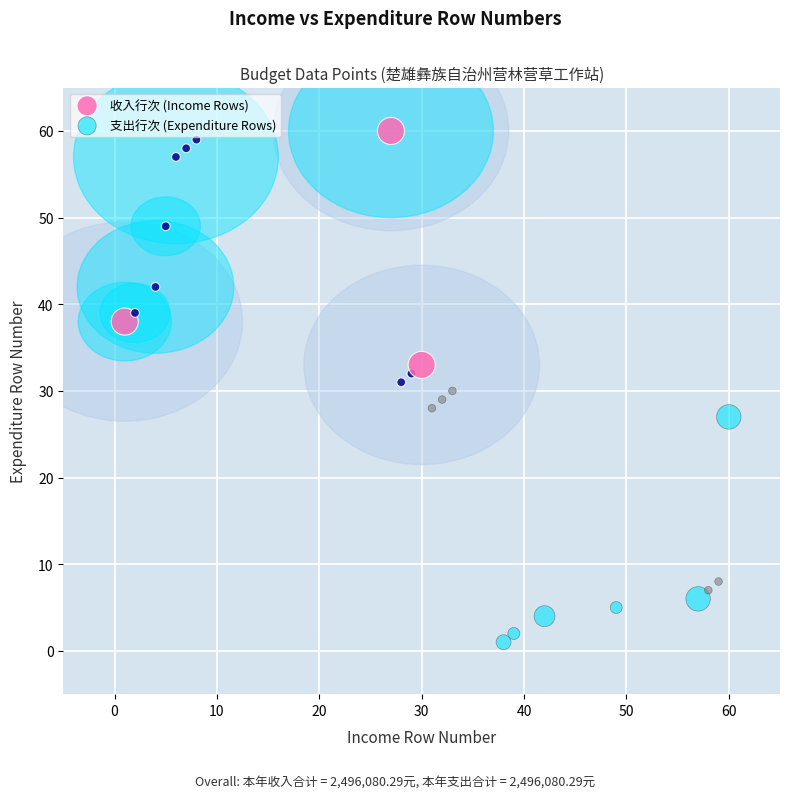

Which series reaches the minimum Y coordinate?

支出行次 (Expenditure Rows)